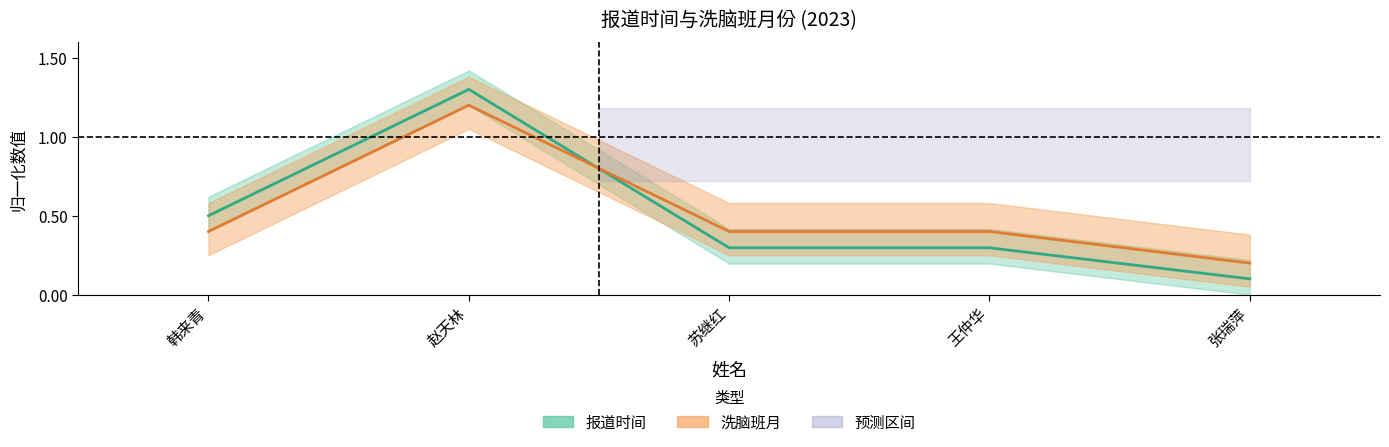

What is the sum of the 洗脑班月 values at 张瑞萍 and 赵天林?

1.4